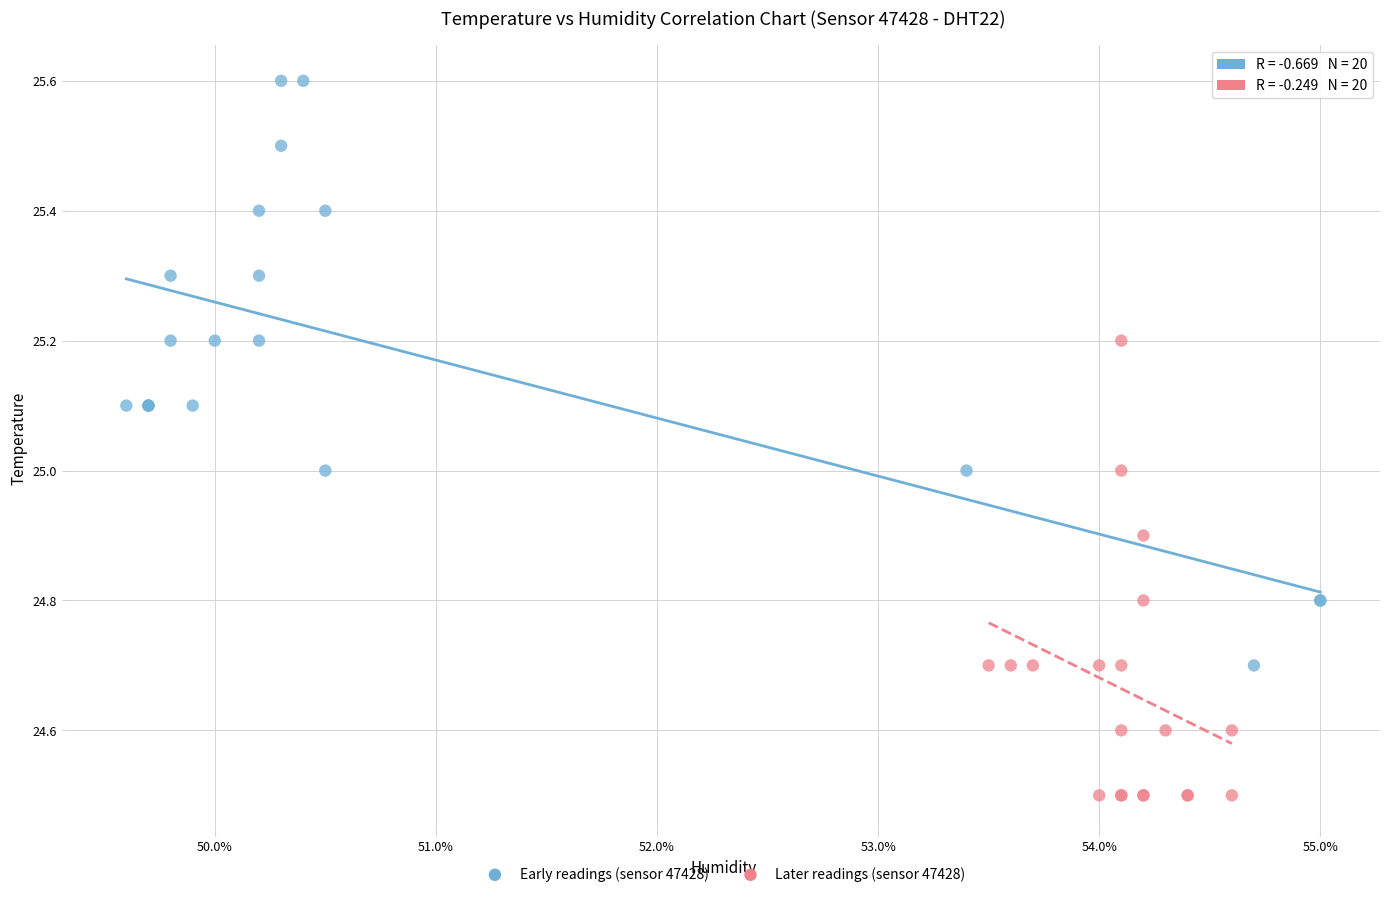

Which series reaches the maximum Y coordinate?

Early readings (sensor 47428)